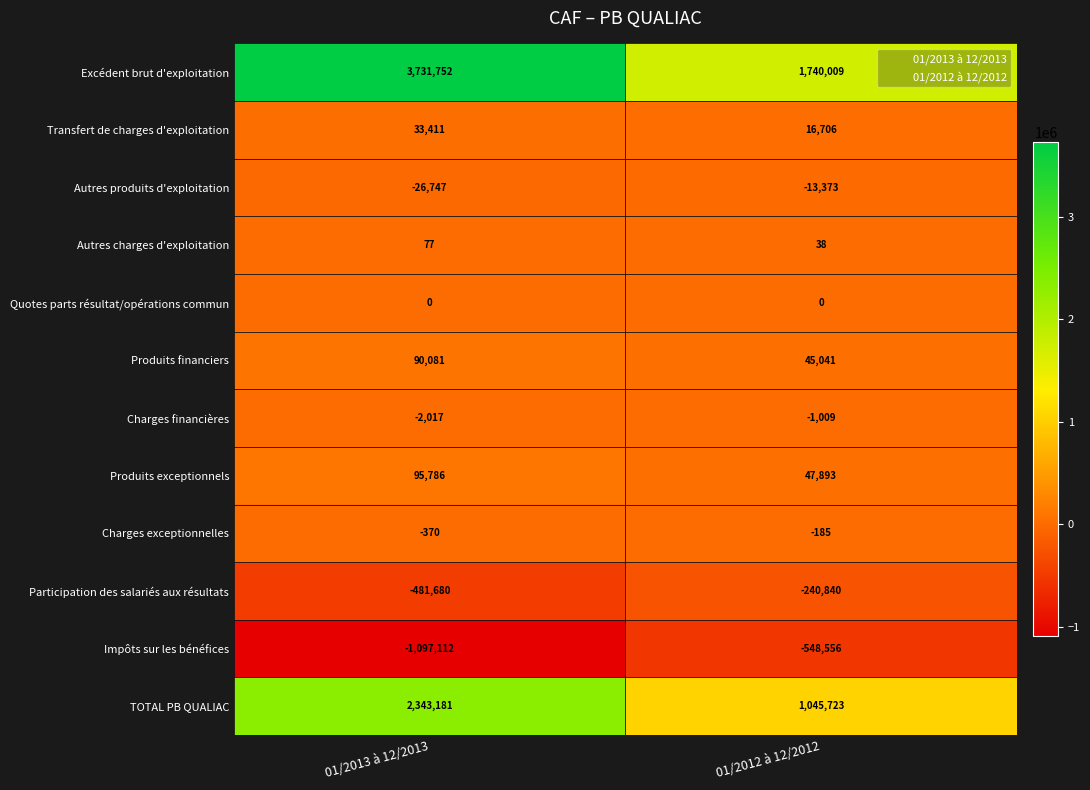

How many categories are shown in the chart?

2